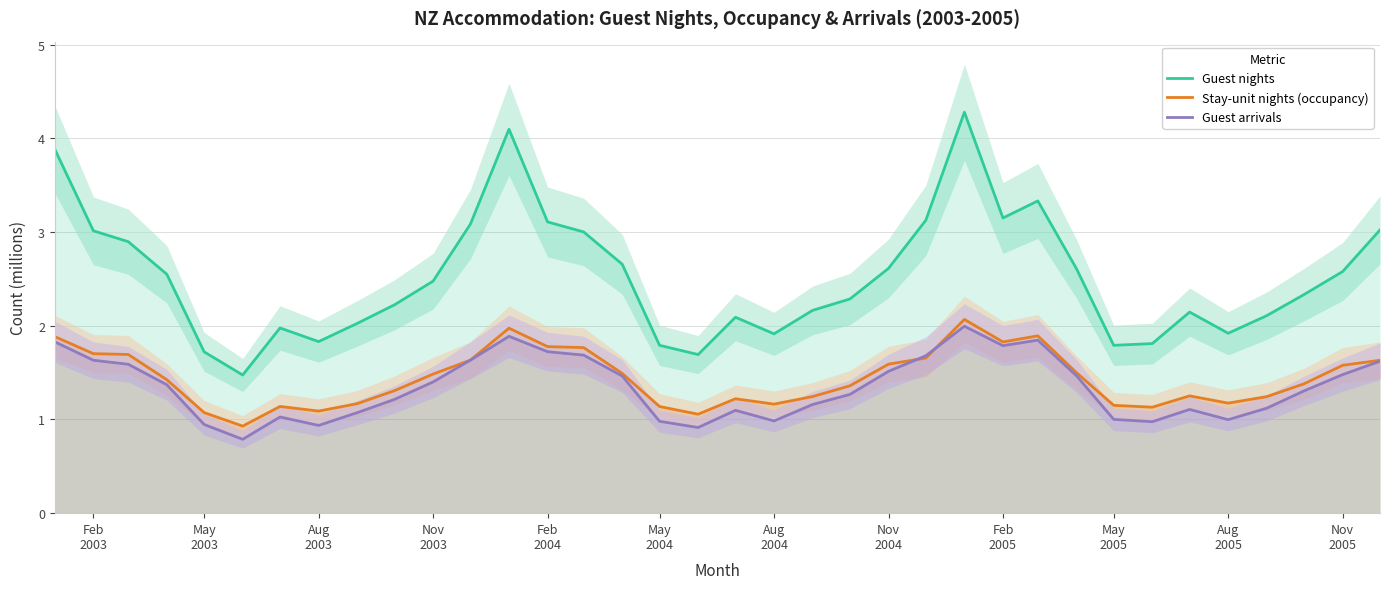

What is the difference between the maximum and minimum values in the Guest arrivals series?

1.2